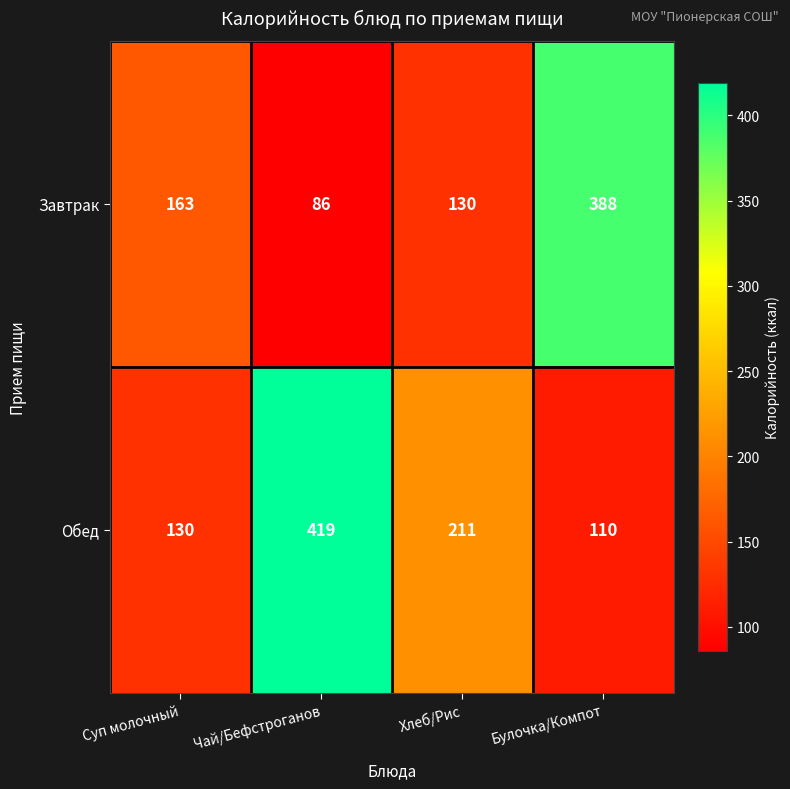

At which label is Завтрак closest to 237?

Суп молочный